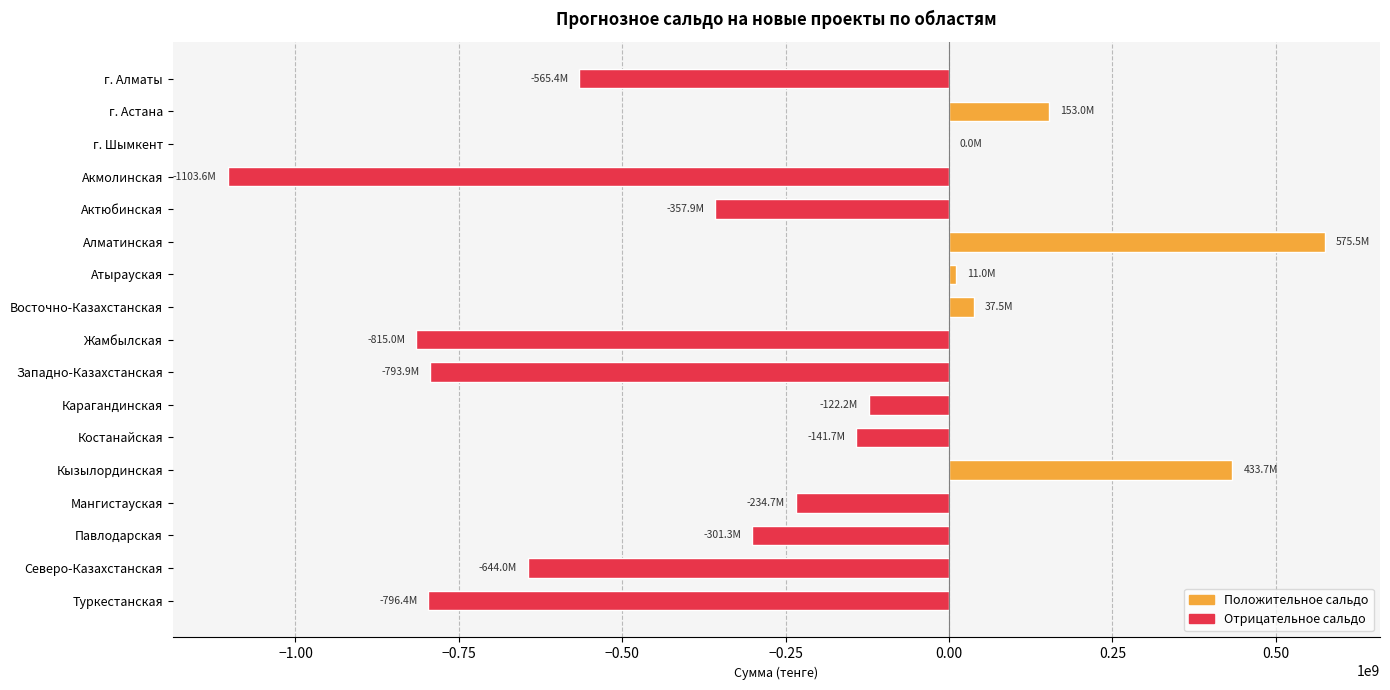

What is the sum of all values?

-4665463888.0